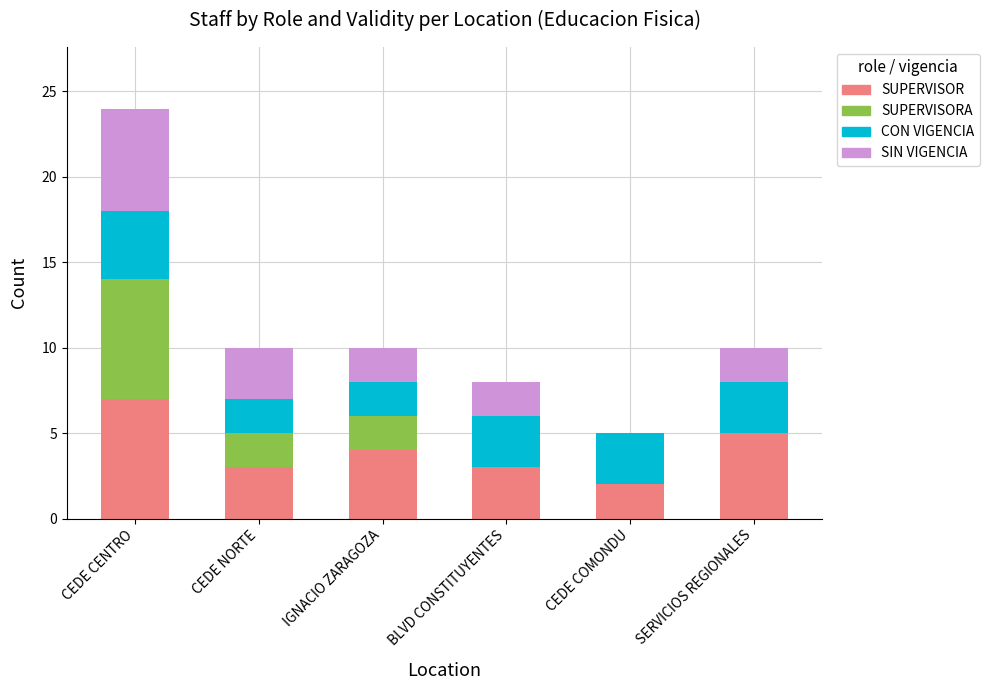

What is the total value across all series at SERVICIOS REGIONALES?

10